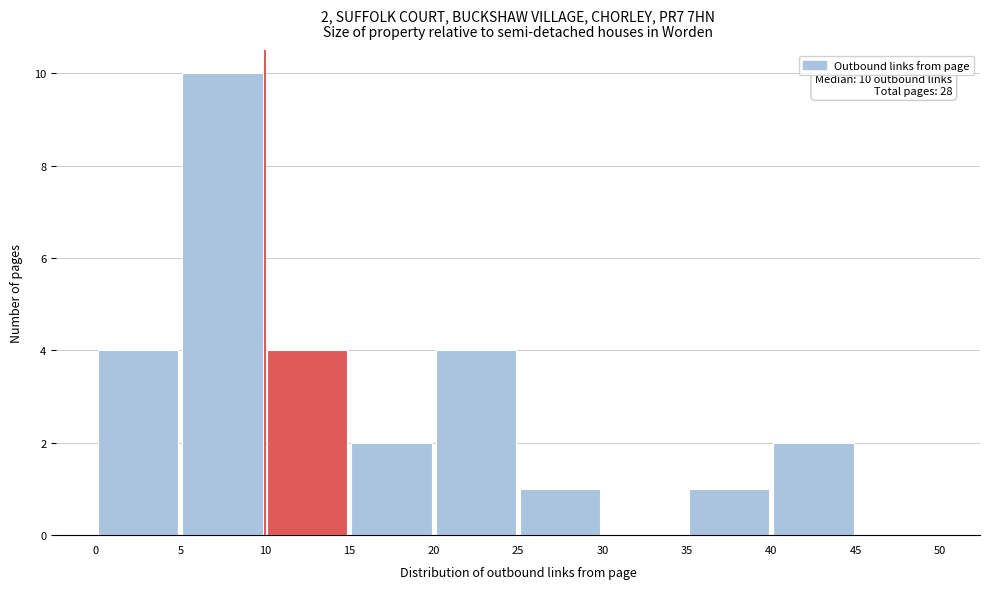

Over which range of the x-axis is the bar tallest?

5 to 10